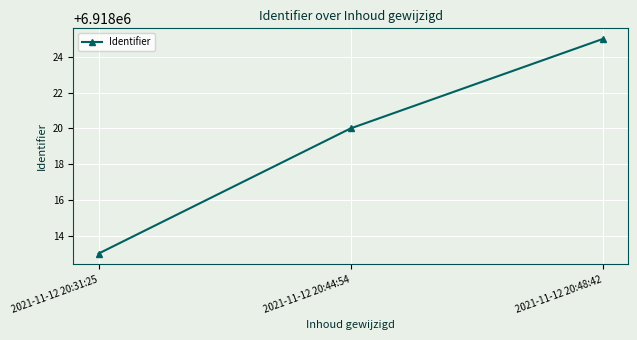

What is the difference between the values at 2021-11-12 20:48:42 and 2021-11-12 20:44:54?

5